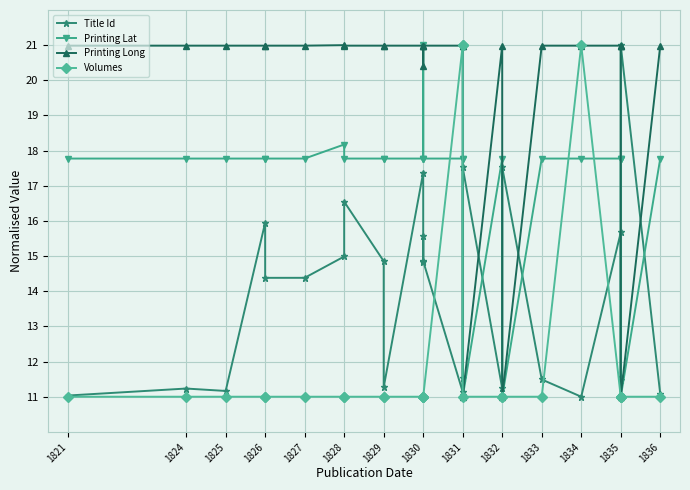

Does the chart display data point markers on the line(s)?

Yes